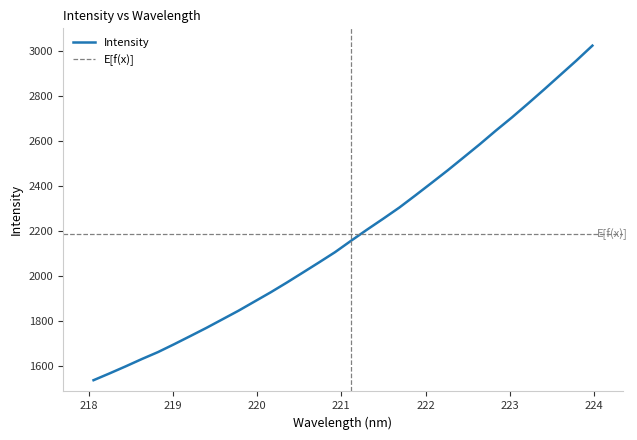

Read the value at 219.3979.

1770.8